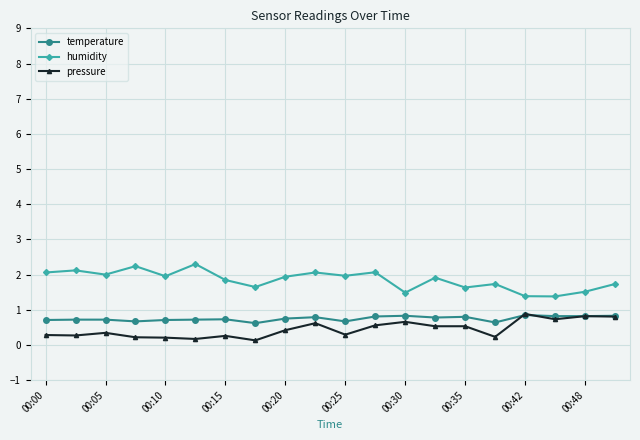

List the series in order of their overall mean, highest first.

humidity, temperature, pressure